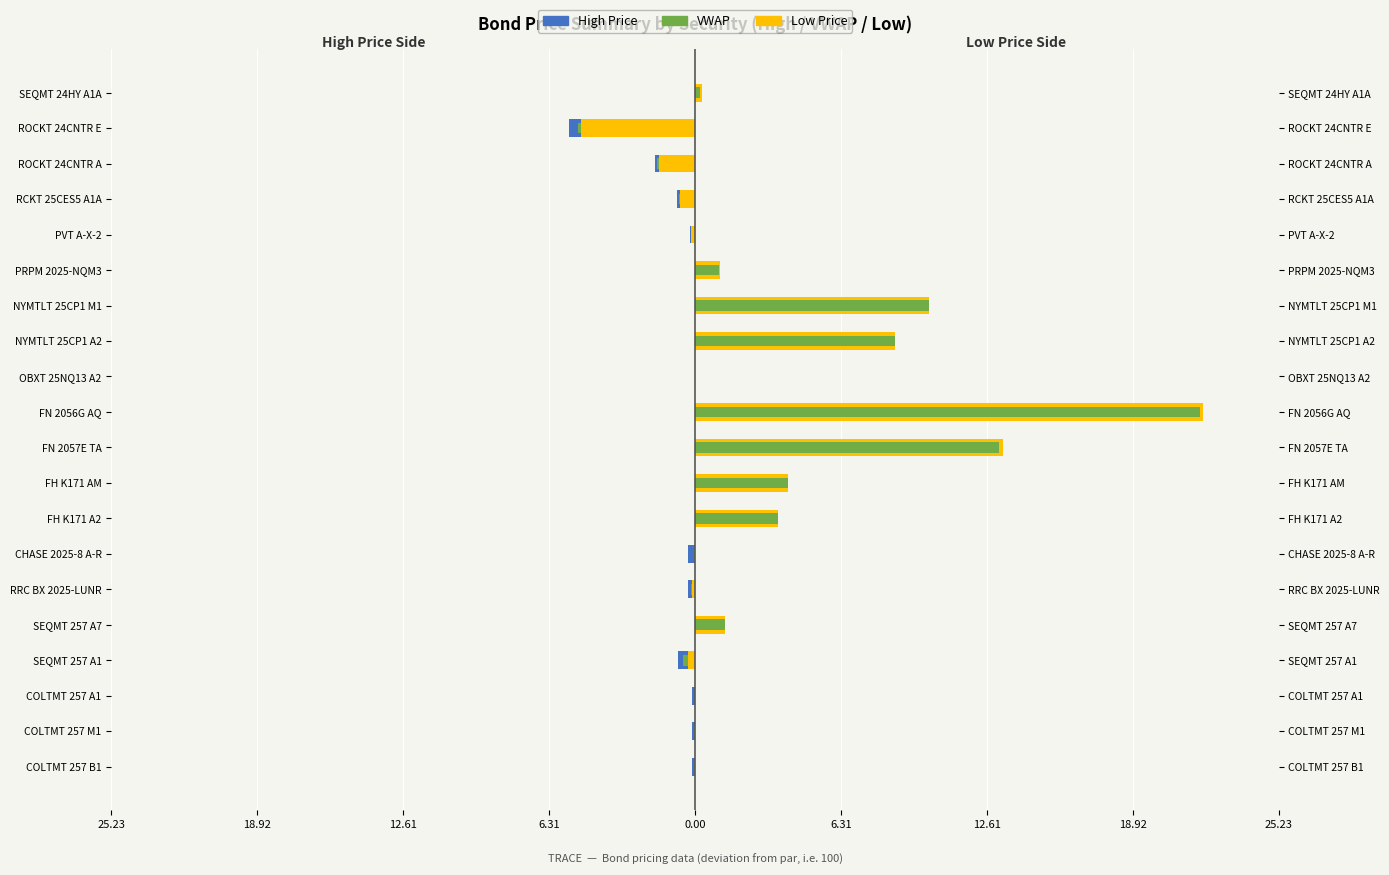

Which series has the largest range (max minus min)?

Low Price